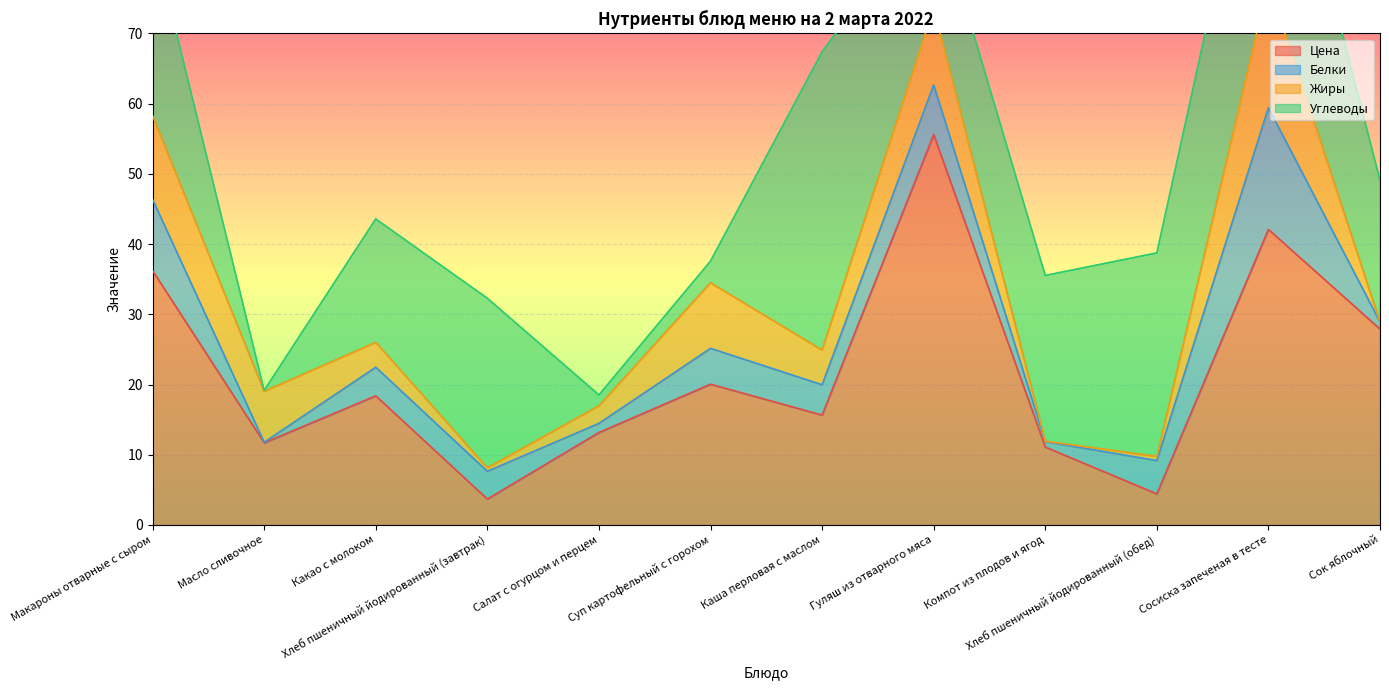

How many distinct data groups are displayed?

4